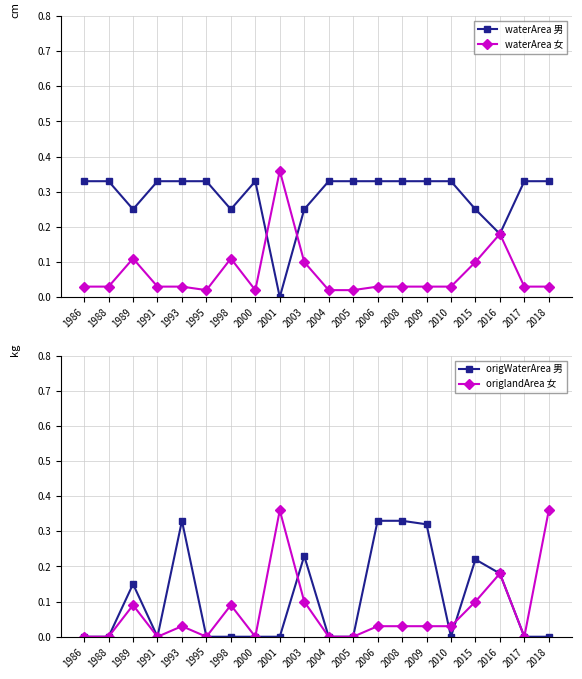

Is this an area chart (filled region under the line)?

No